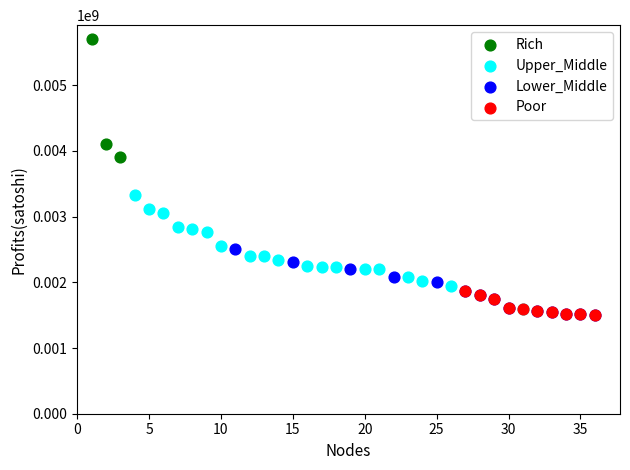

Which series reaches the maximum Y coordinate?

Rich